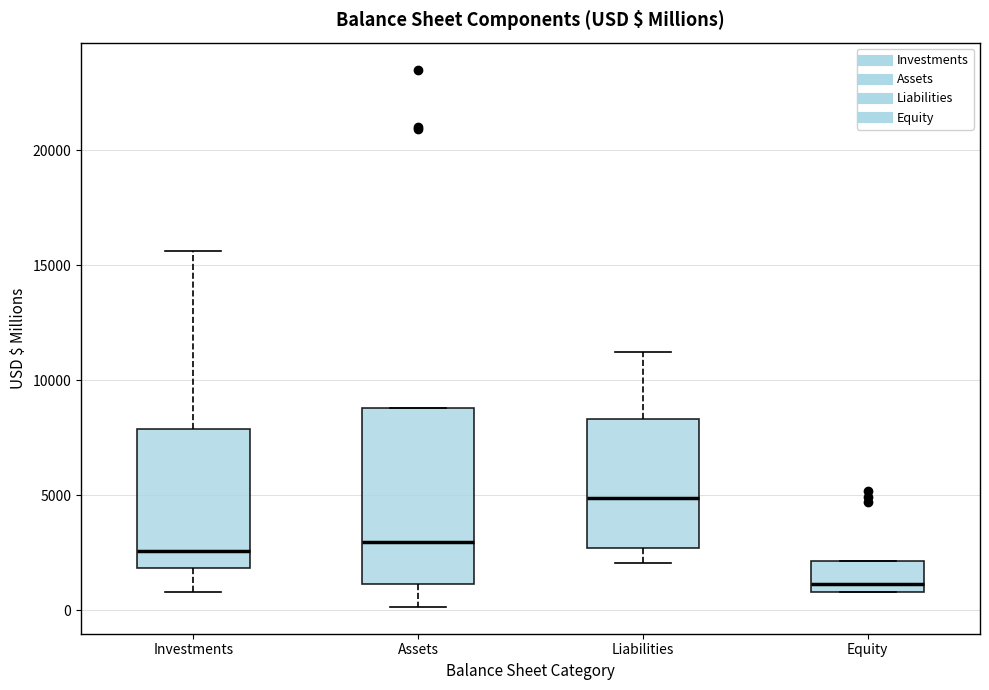

Reading left to right, transcribe this box plot: for each box, give where its median line is, the range the box spans, and where its two whiskers end, as read against the y-axis. The values are not printed on the chart, so give them approximately, as read against the axis.

Investments: median 2500, box 2000 to 8000, whiskers 1000 to 15500
Assets: median 3000, box 1000 to 9000, whiskers 0 to 9000
Liabilities: median 5000, box 2500 to 8500, whiskers 2000 to 11000
Equity: median 1000 (just above the box's lower edge), box 1000 to 2000, whiskers 1000 to 2000